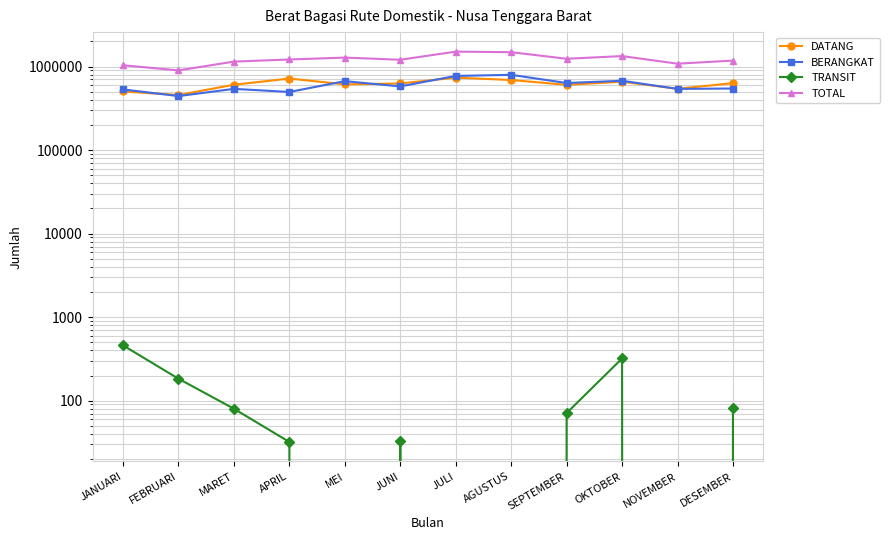

Rank the series at JULI from highest to lowest value.

TOTAL, BERANGKAT, DATANG, TRANSIT